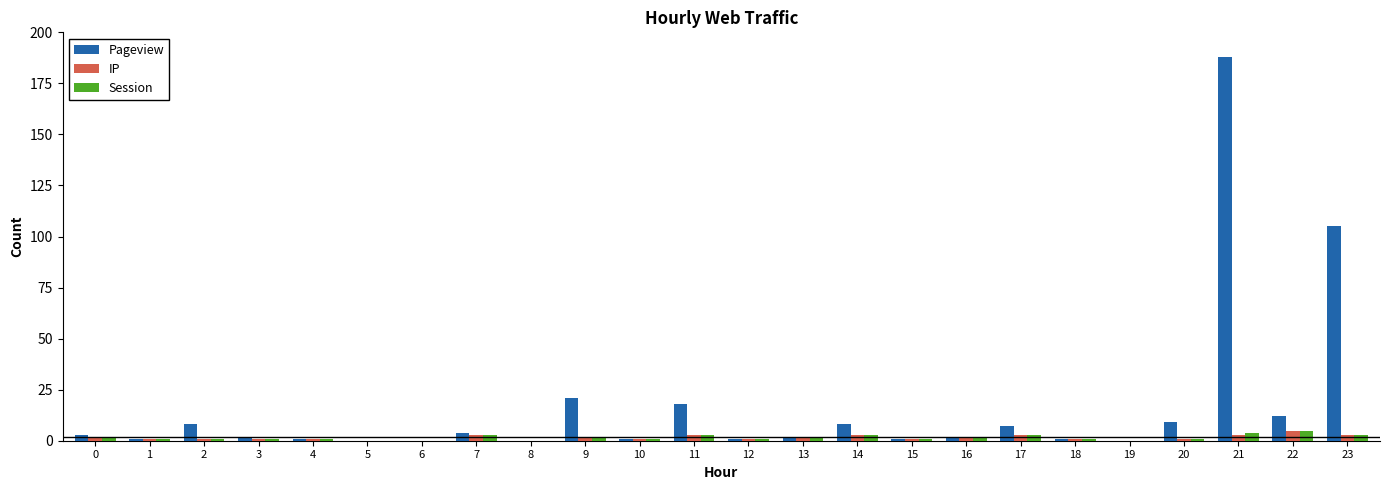

Reading left to right, extract all data points from this chart.

Pageview: 3	1	8	2	1	0	0	4	0	21	1	18	1	2	8	1	2	7	1	0	9	188	12	105
IP: 2	1	1	1	1	0	0	3	0	2	1	3	1	2	3	1	2	3	1	0	1	3	5	3
Session: 2	1	1	1	1	0	0	3	0	2	1	3	1	2	3	1	2	3	1	0	1	4	5	3